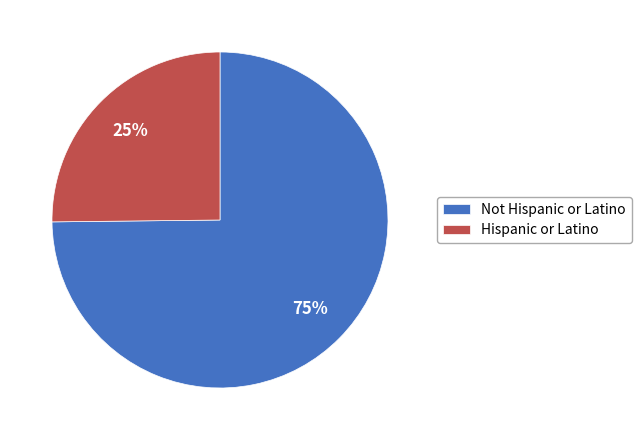

To the nearest percent, what is the average slice percentage?

50%